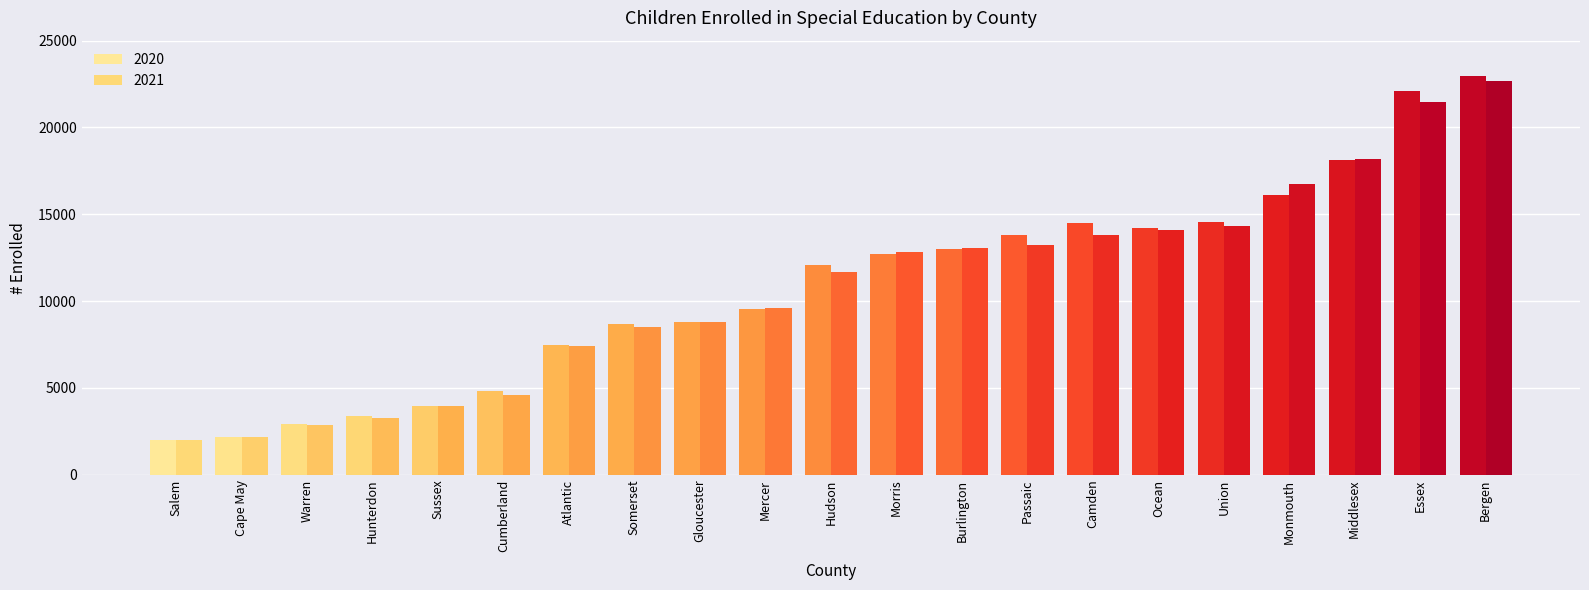

What is the maximum value for 2021?

22677